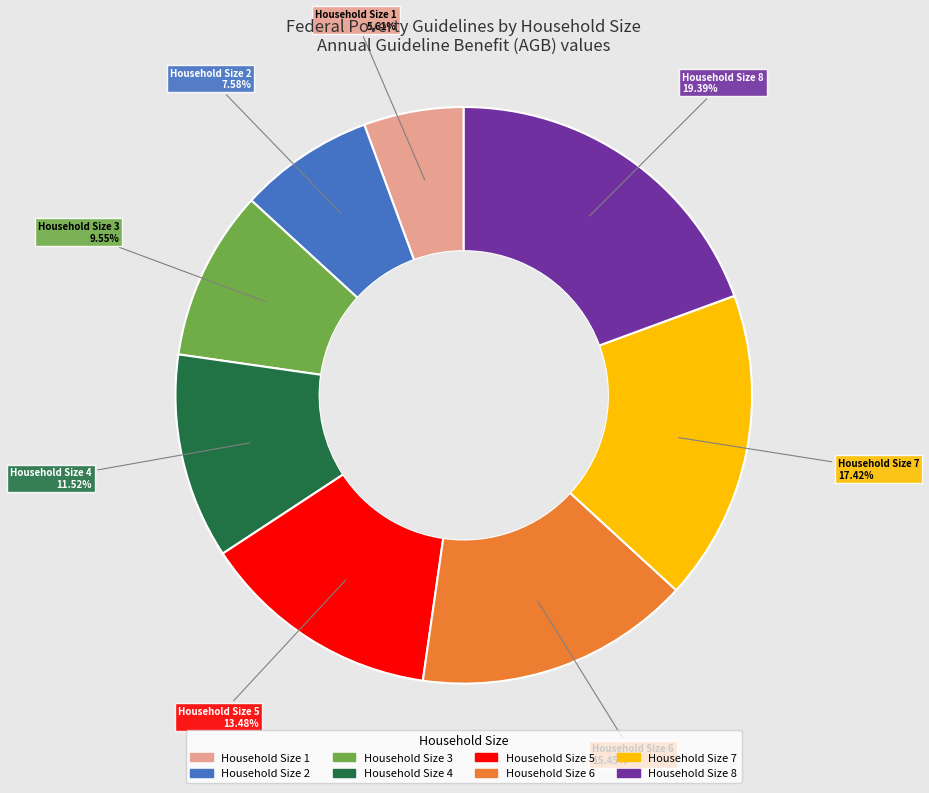

What percentage is the Household Size 7 slice, to the nearest percent?

17%